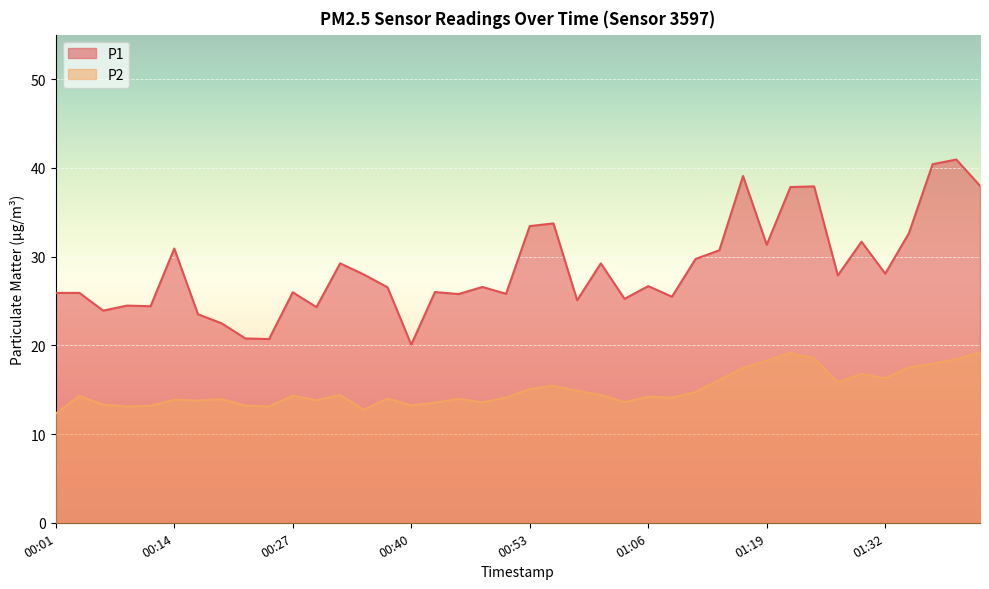

Where does the P1 series first go above 26?

00:14